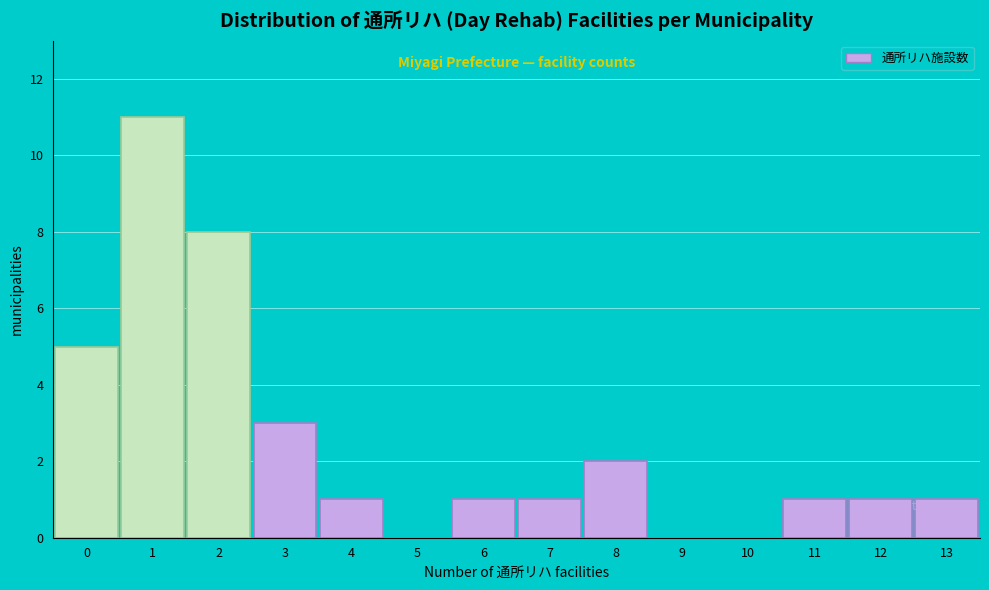

Reading left to right, extract all data points from this chart.

0=5	1=11	2=8	3=3	4=1	5=0	6=1	7=1	8=2	9=0	10=0	11=1	12=1	13=1